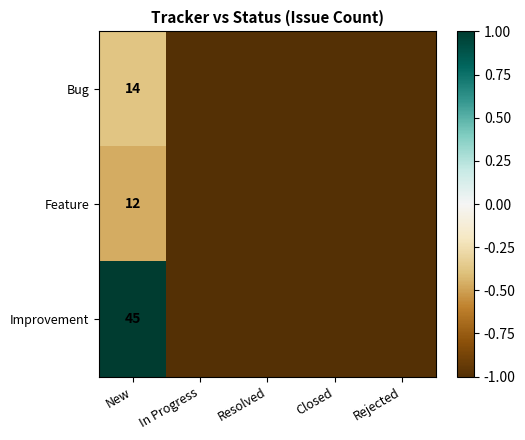

What is the total value across all series at New?

71